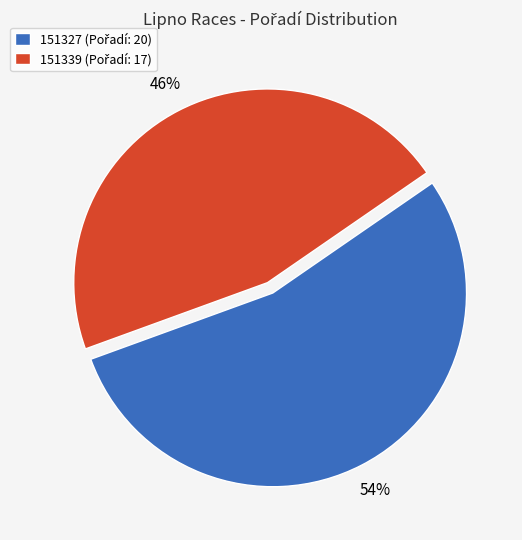

How many segments does this pie chart have?

2